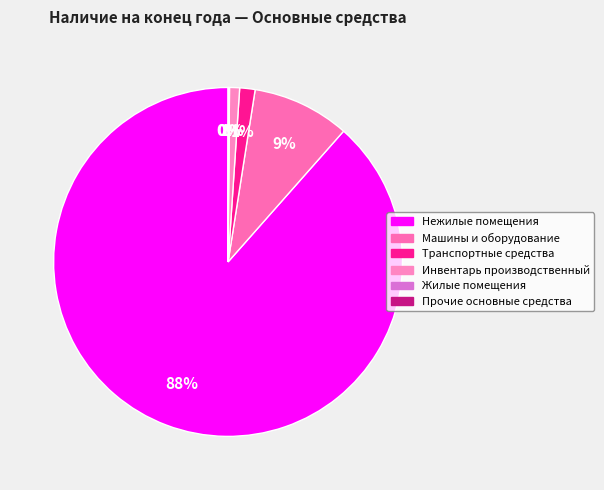

Combined, what portion of the pie is Прочие основные средства and Инвентарь производственный?

1.0%